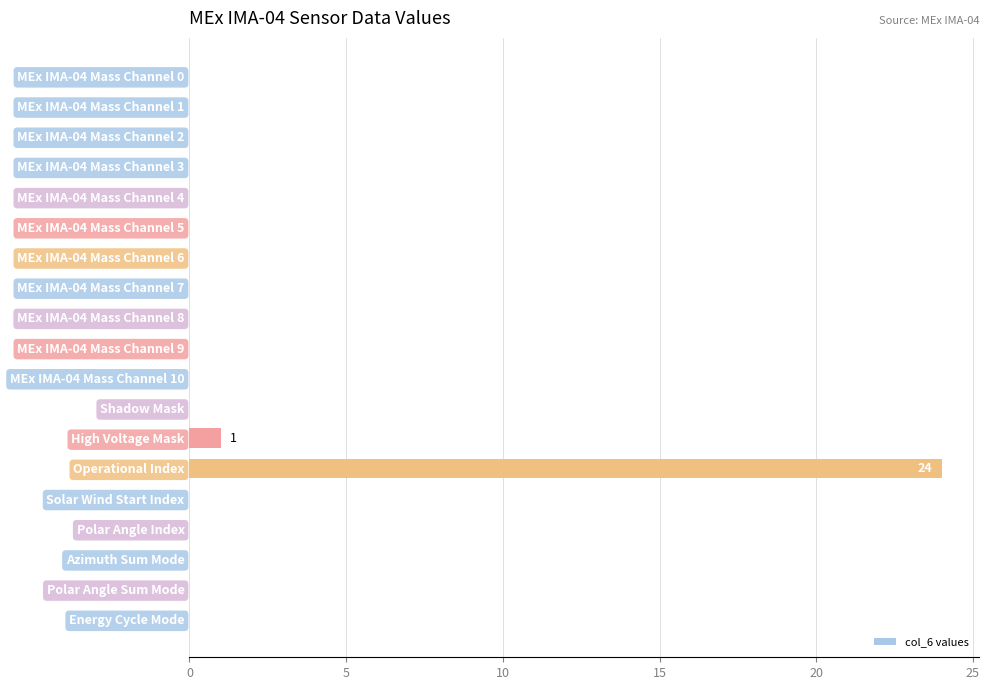

Between Solar Wind Start Index and Operational Index, which is larger?

Operational Index